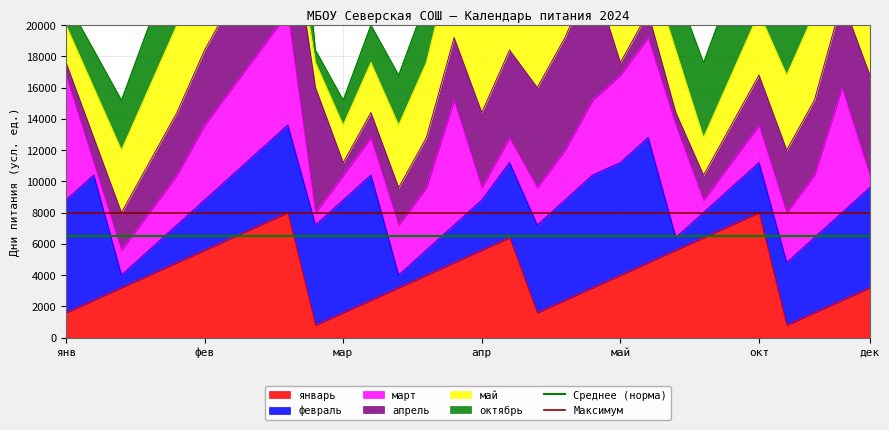

True or false: январь has a value of 1600 at мар.

True